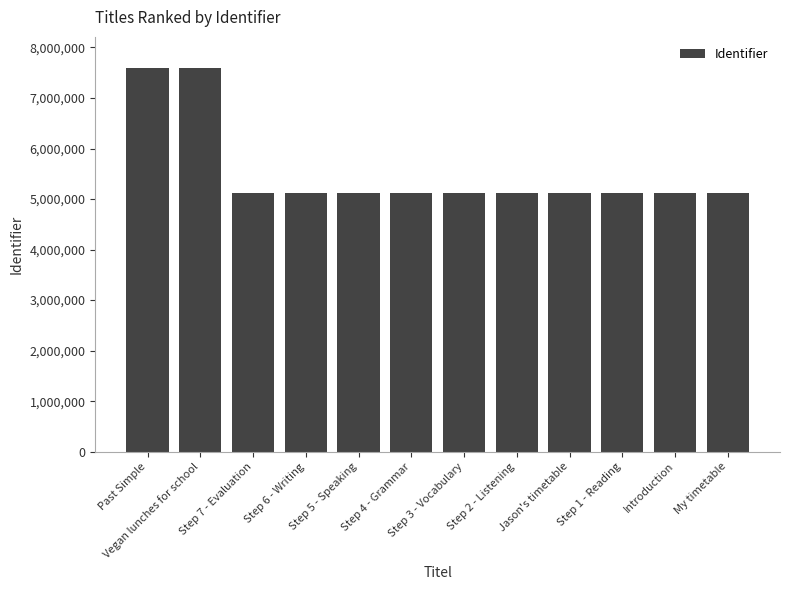

Where does the data first go above 5113407?

Past Simple